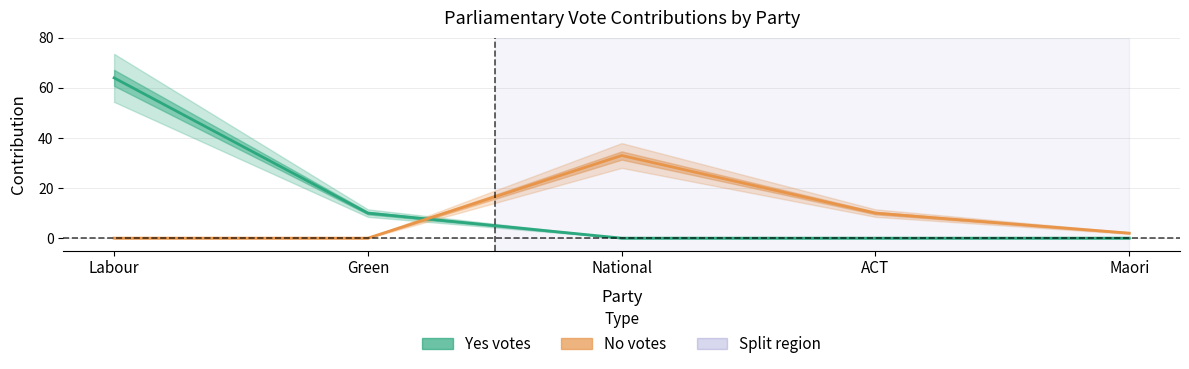

Reading right to left, list all the values displayed in this chart.

Yes votes: Maori=0	ACT=0	National=0	Green=10	Labour=64
No votes: Maori=2	ACT=10	National=33	Green=0	Labour=0